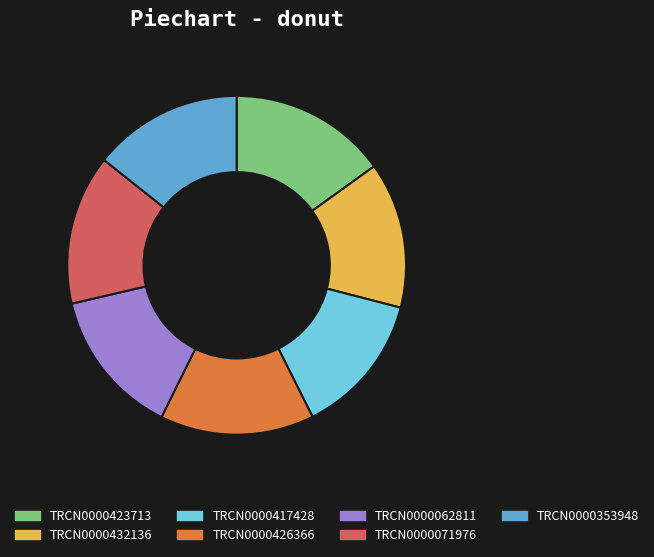

What is the ratio of the value at TRCN0000062811 to the value at TRCN0000071976?

1.0